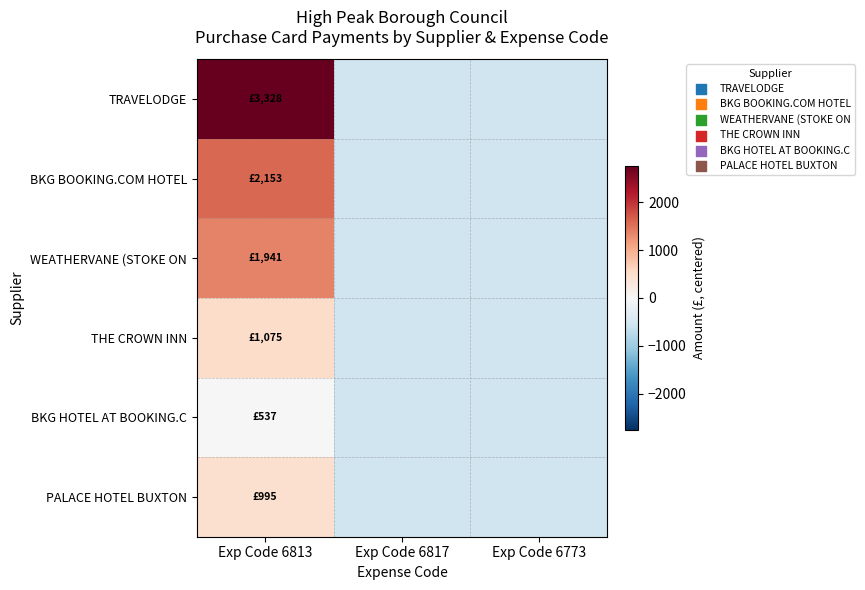

Which has a higher value, Exp Code 6773 or Exp Code 6817?

Exp Code 6773